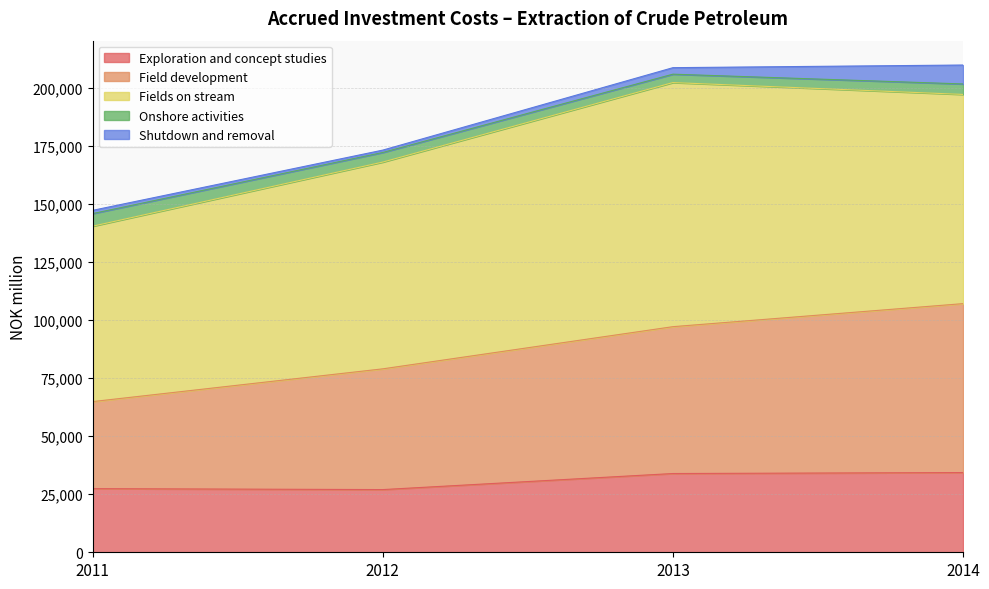

True or false: Shutdown and removal and Exploration and concept studies cross at least once.

False